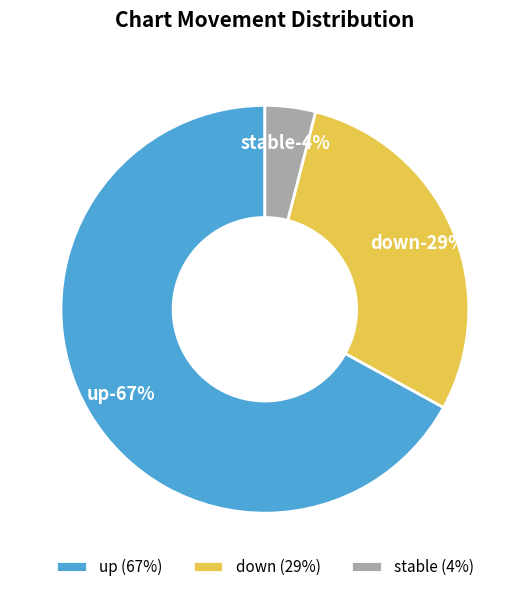

Is there a majority slice in this chart?

Yes